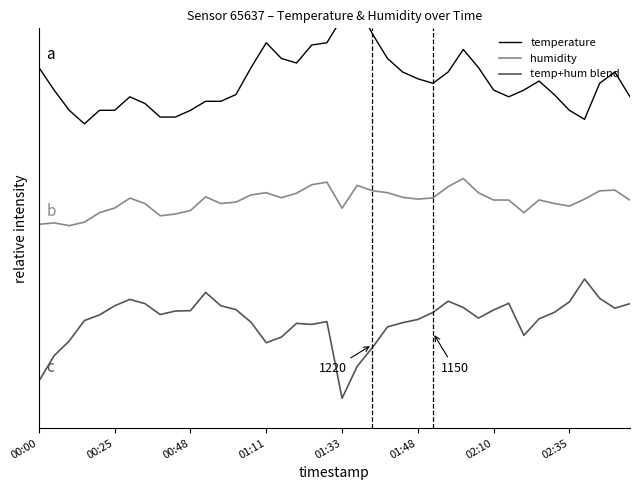

True or false: temperature and temp+hum blend cross at least once.

False